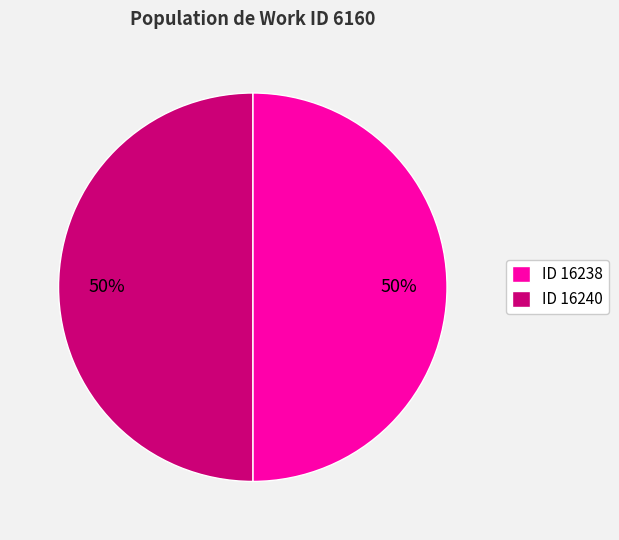

Count the number of slices in the pie.

2